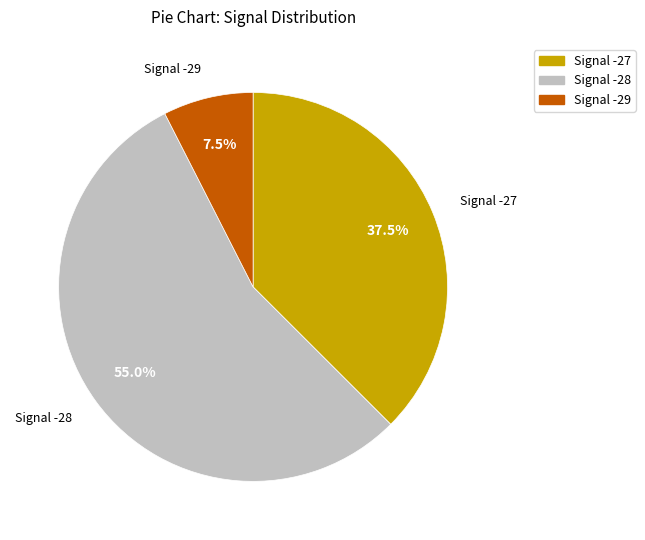

Rank the categories by value from lowest to highest.

Signal -29, Signal -27, Signal -28